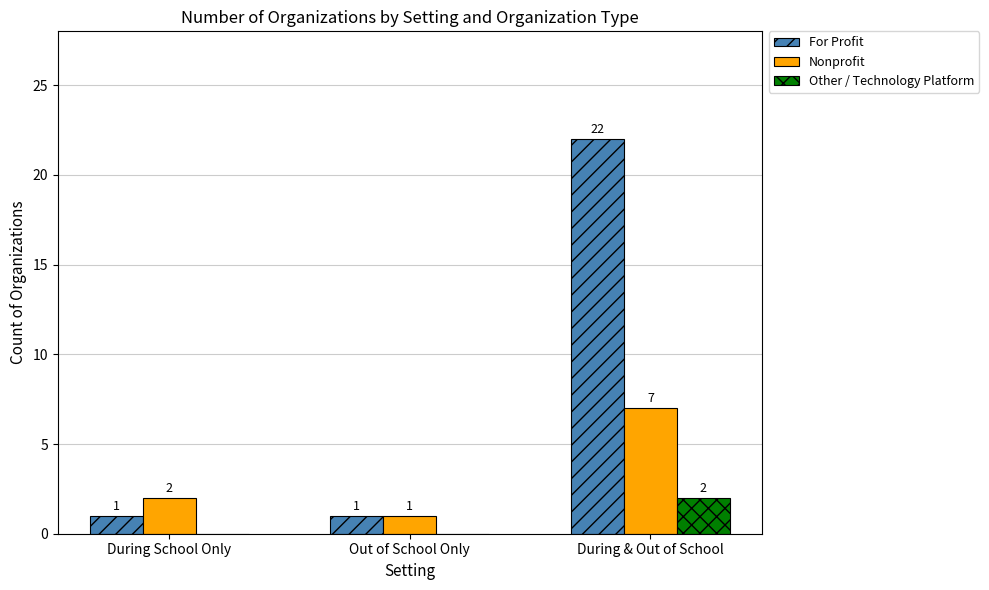

Between During School Only and During & Out of School, which series saw the biggest shift?

For Profit